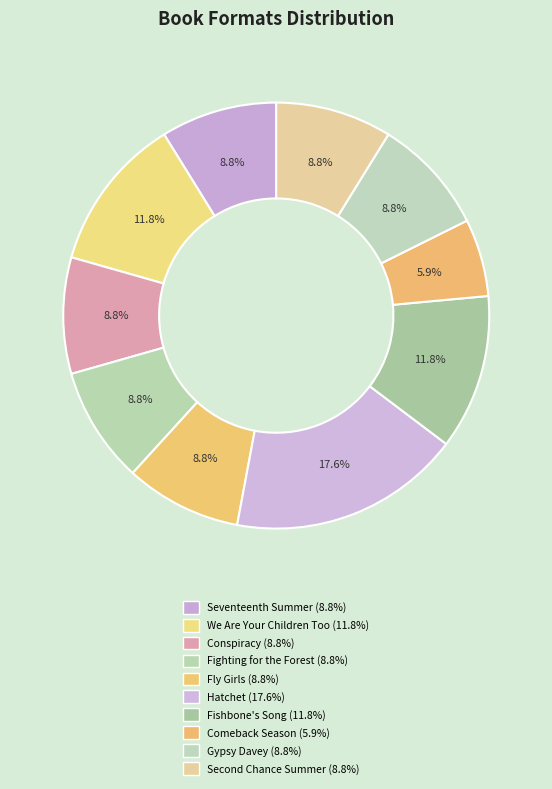

What percentage is the Hatchet slice, to the nearest percent?

18%